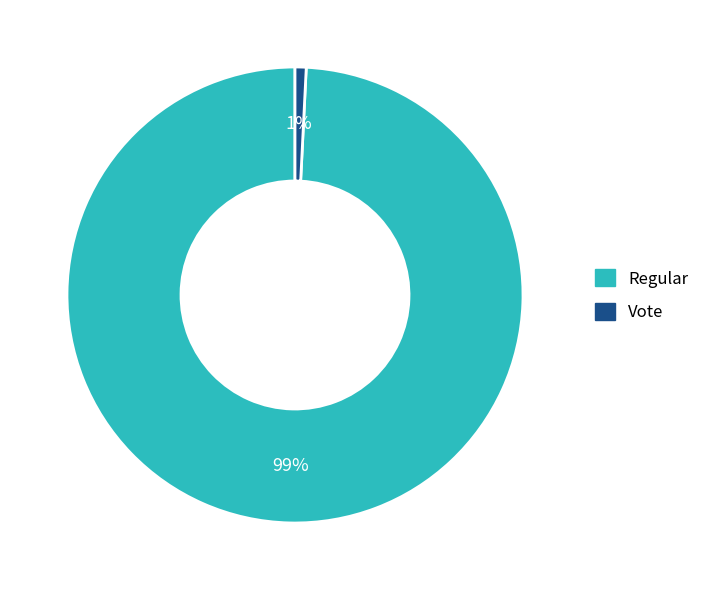

Rank the categories by value from highest to lowest.

Regular, Vote